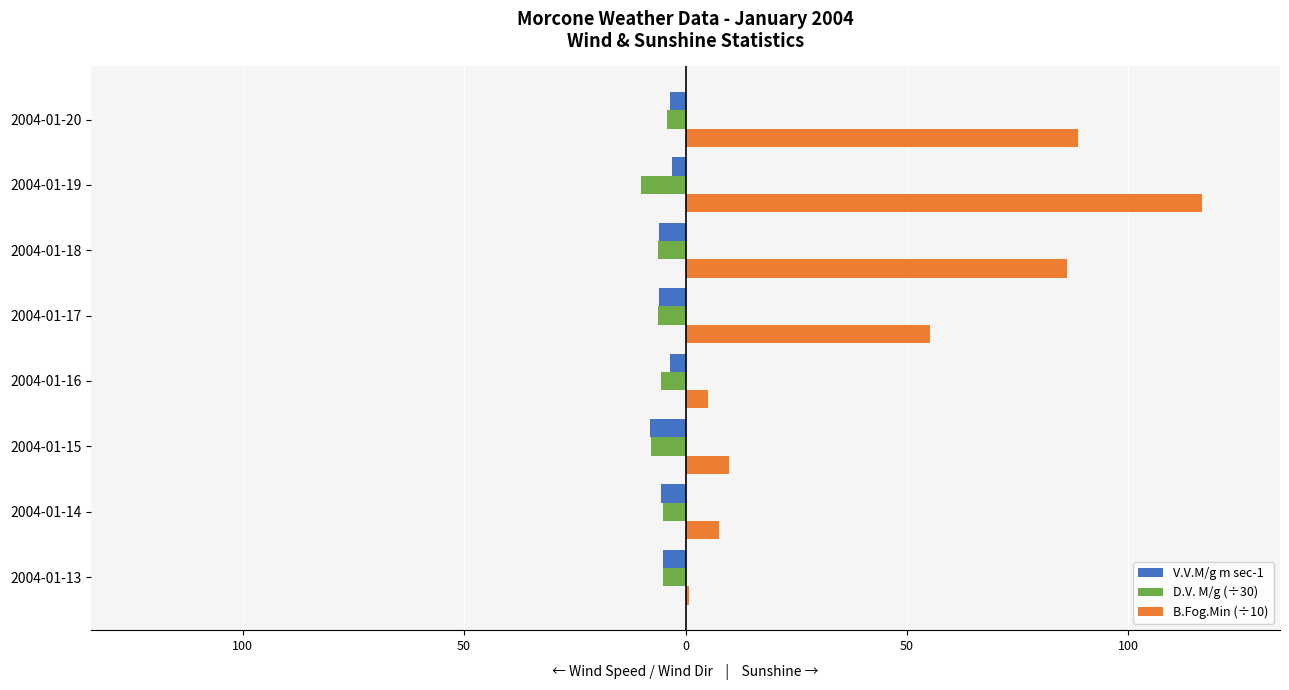

At how many categories does at least one series exceed 3?

7